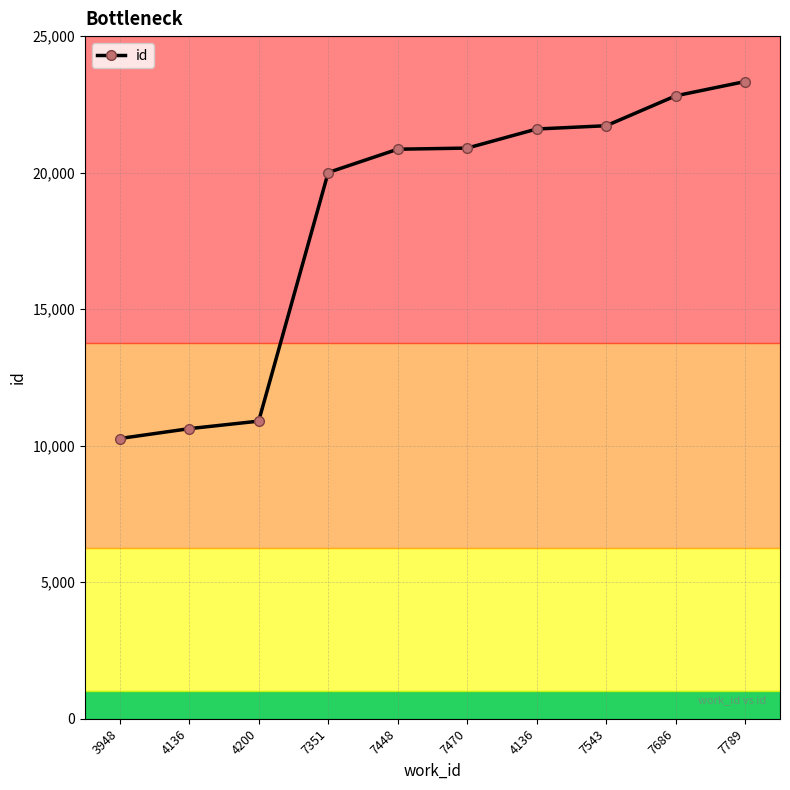

Read the value at 3948, to the nearest 100.

10300